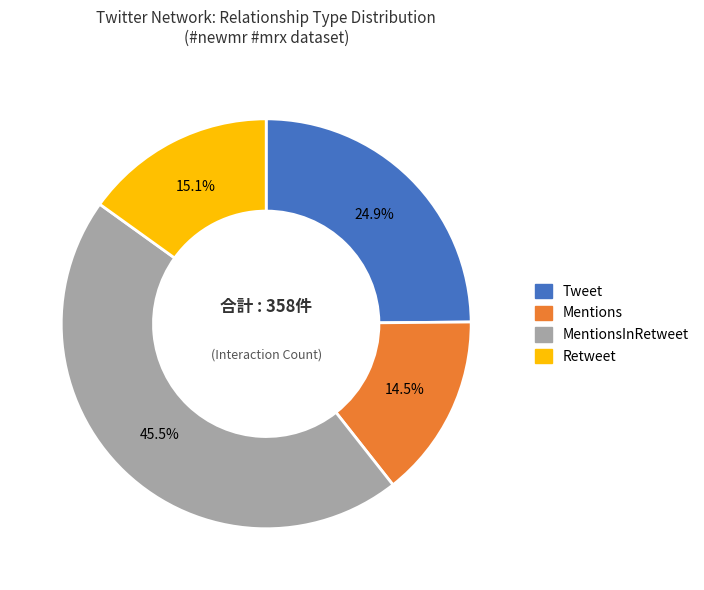

Count the number of slices in the pie.

4